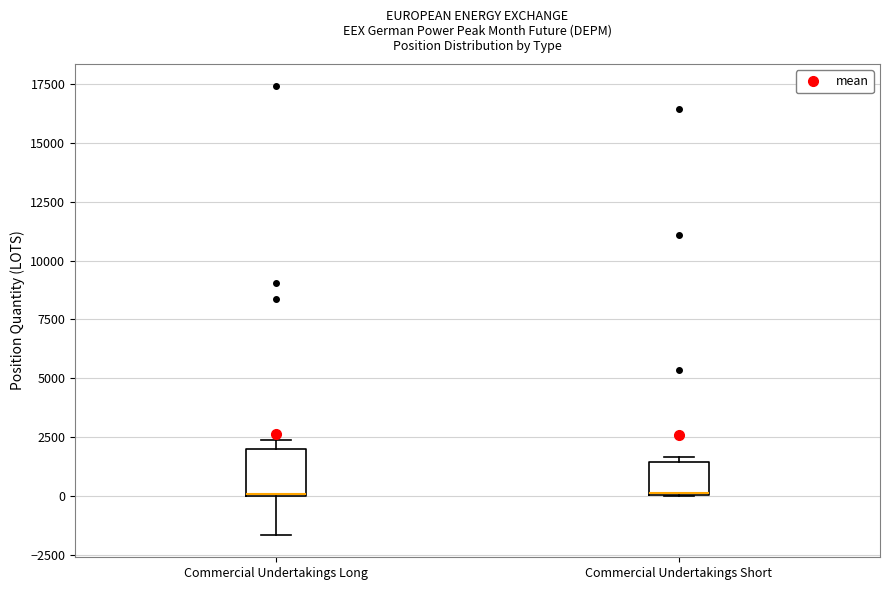

Reading left to right, transcribe this box plot: for each box, give where its median line is, the range the box spans, and where its two whiskers end, as read against the y-axis. The values are not printed on the chart, so give them approximately, as read against the axis.

Commercial Undertakings Long: median 0 (drawn on the box's lower edge), box 0 to 2000, whiskers -1500 to 2500
Commercial Undertakings Short: median 0 (drawn on the box's lower edge), box 0 to 1500, whiskers 0 to 1500 (just above the box's upper edge)